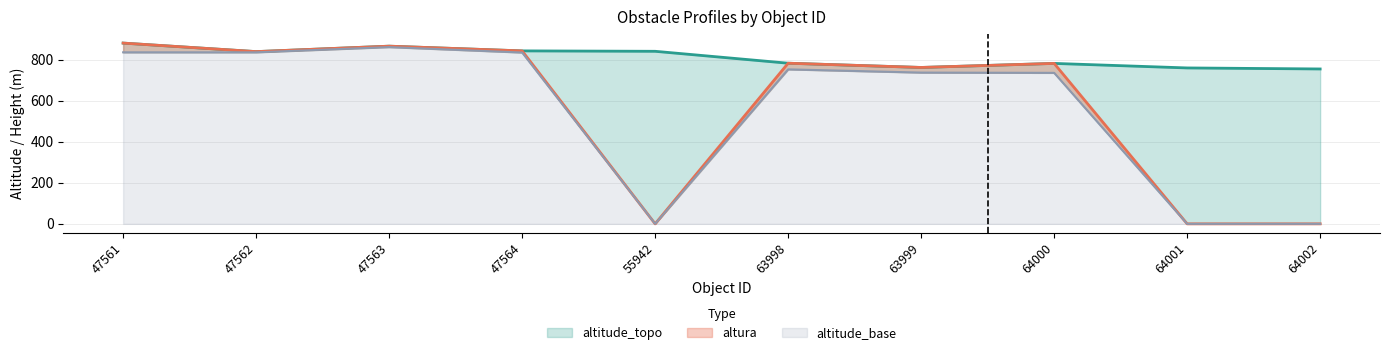

In altitude_topo, how many points are lower than both neighbors (excluding endpoints)?

2